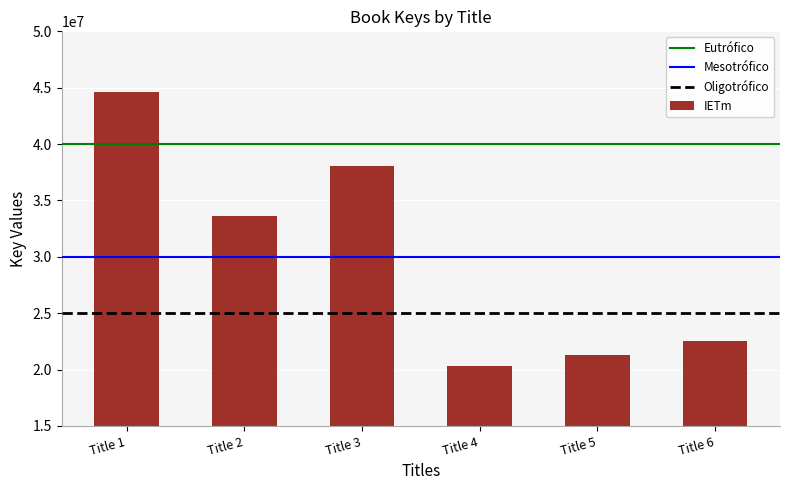

Which category has the highest value across all series?

Title 1